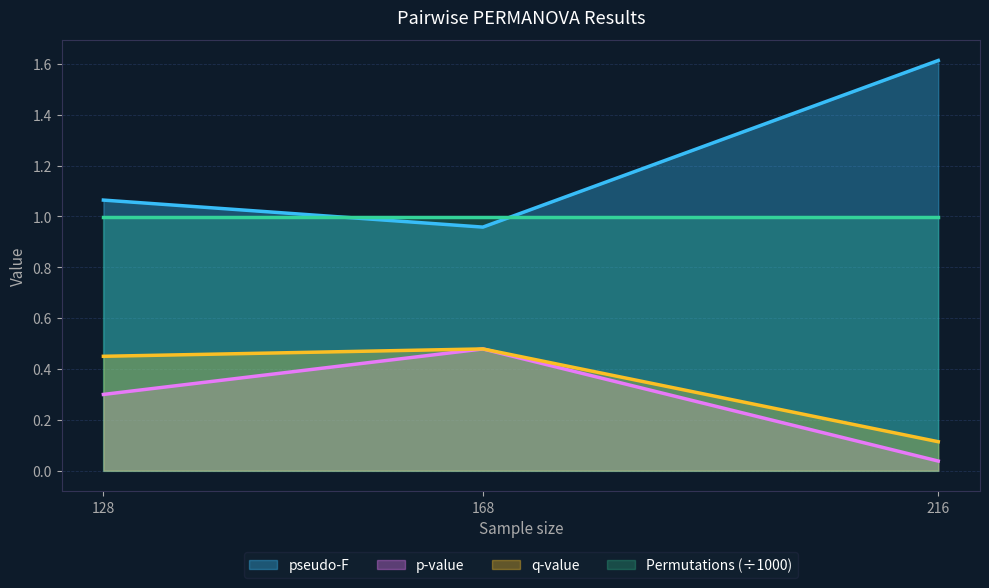

Between 128 and 216, which series saw the biggest shift?

pseudo-F